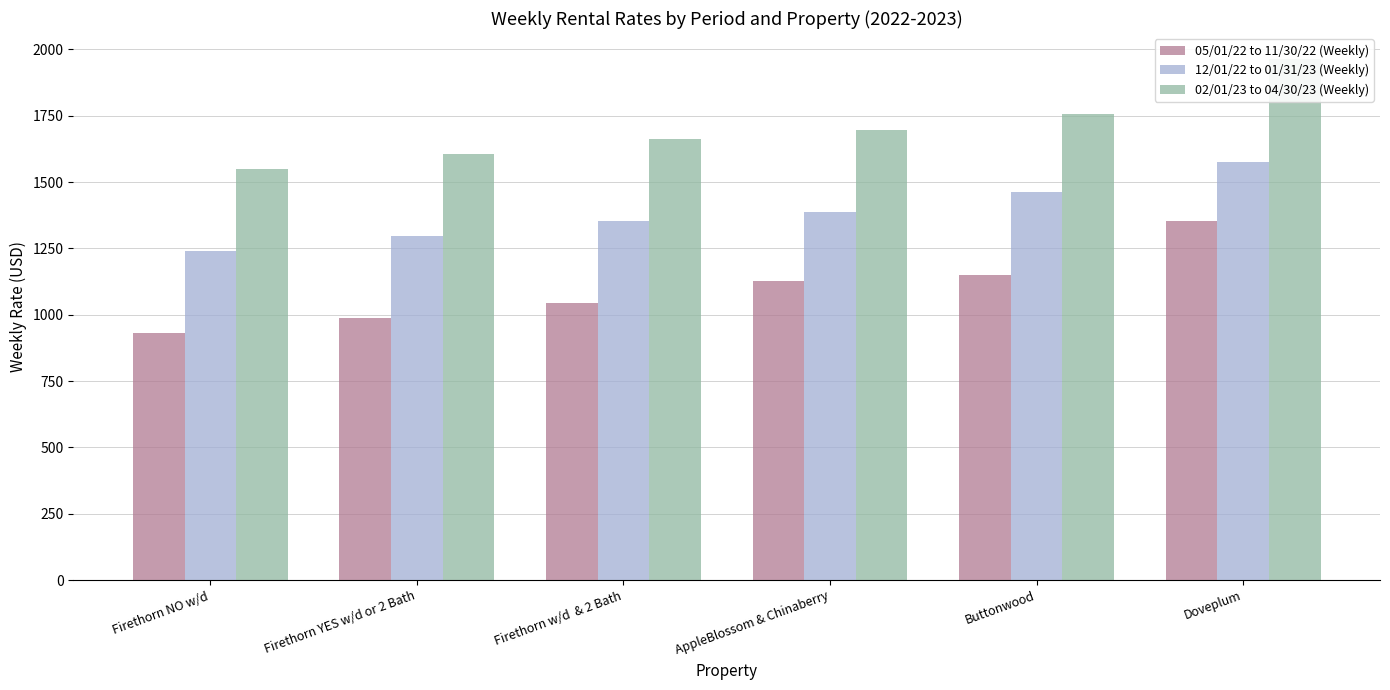

Which series changed the most between Firethorn NO w/d and Doveplum?

05/01/22 to 11/30/22 (Weekly)